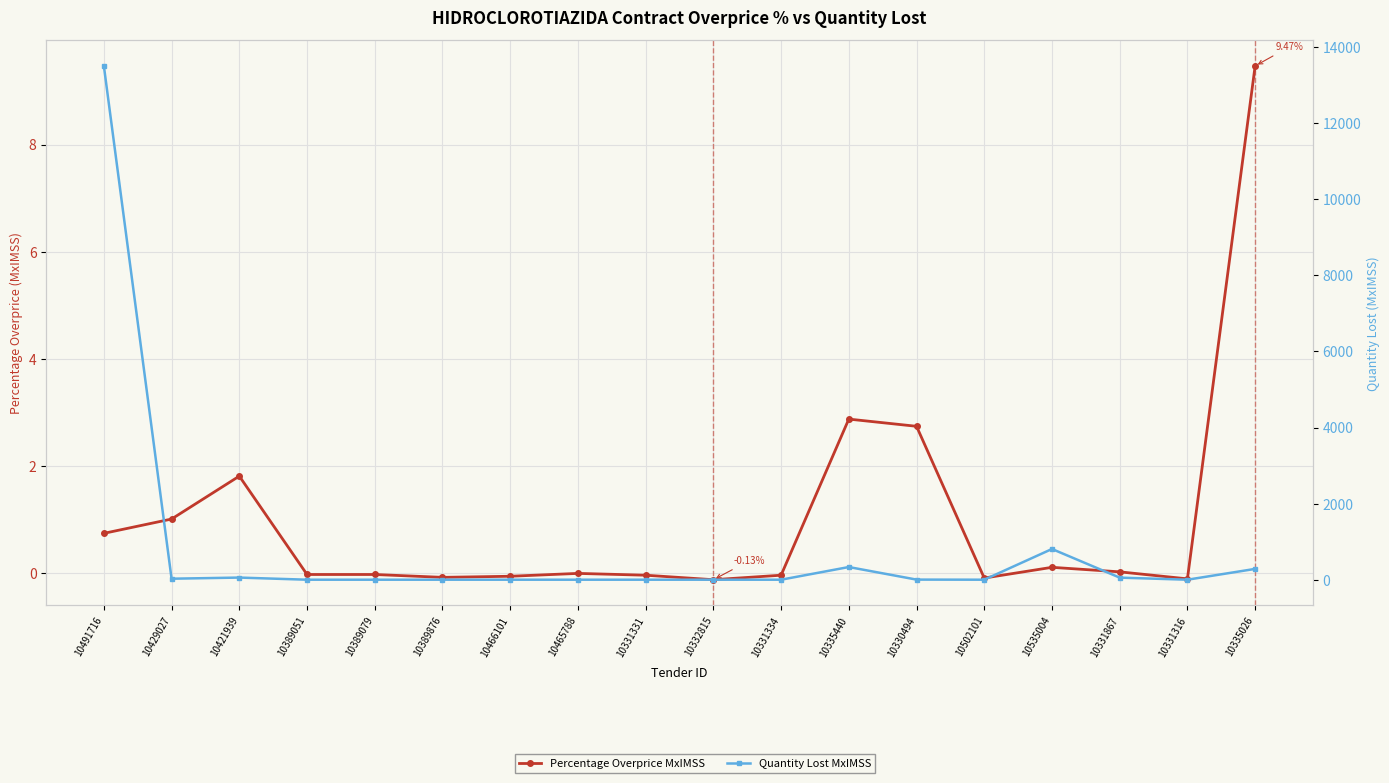

What is the smallest value displayed?

-0.1